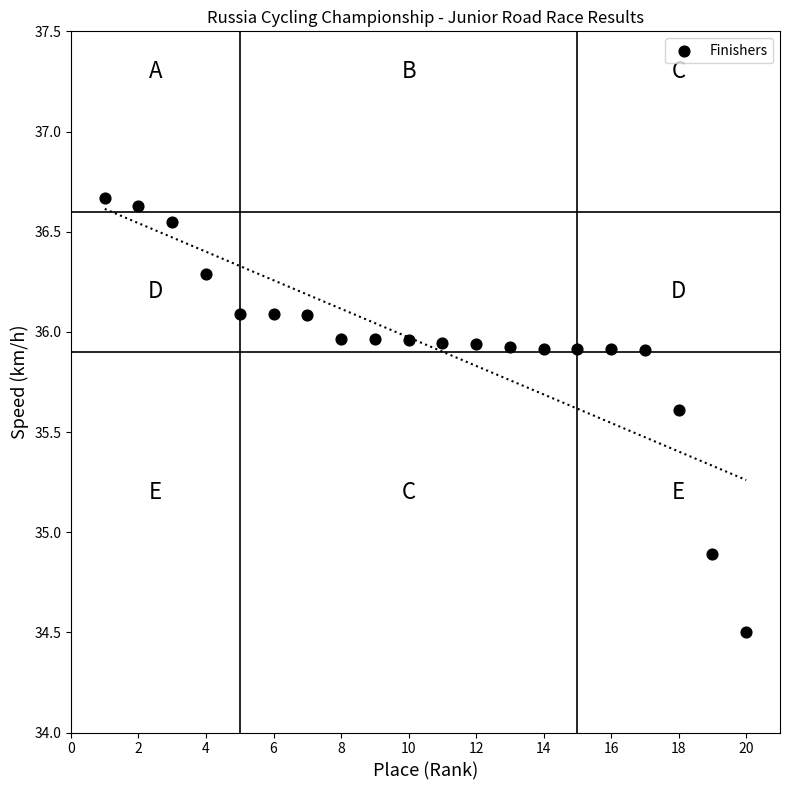

What is the range of Y values (max minus min)?

2.2